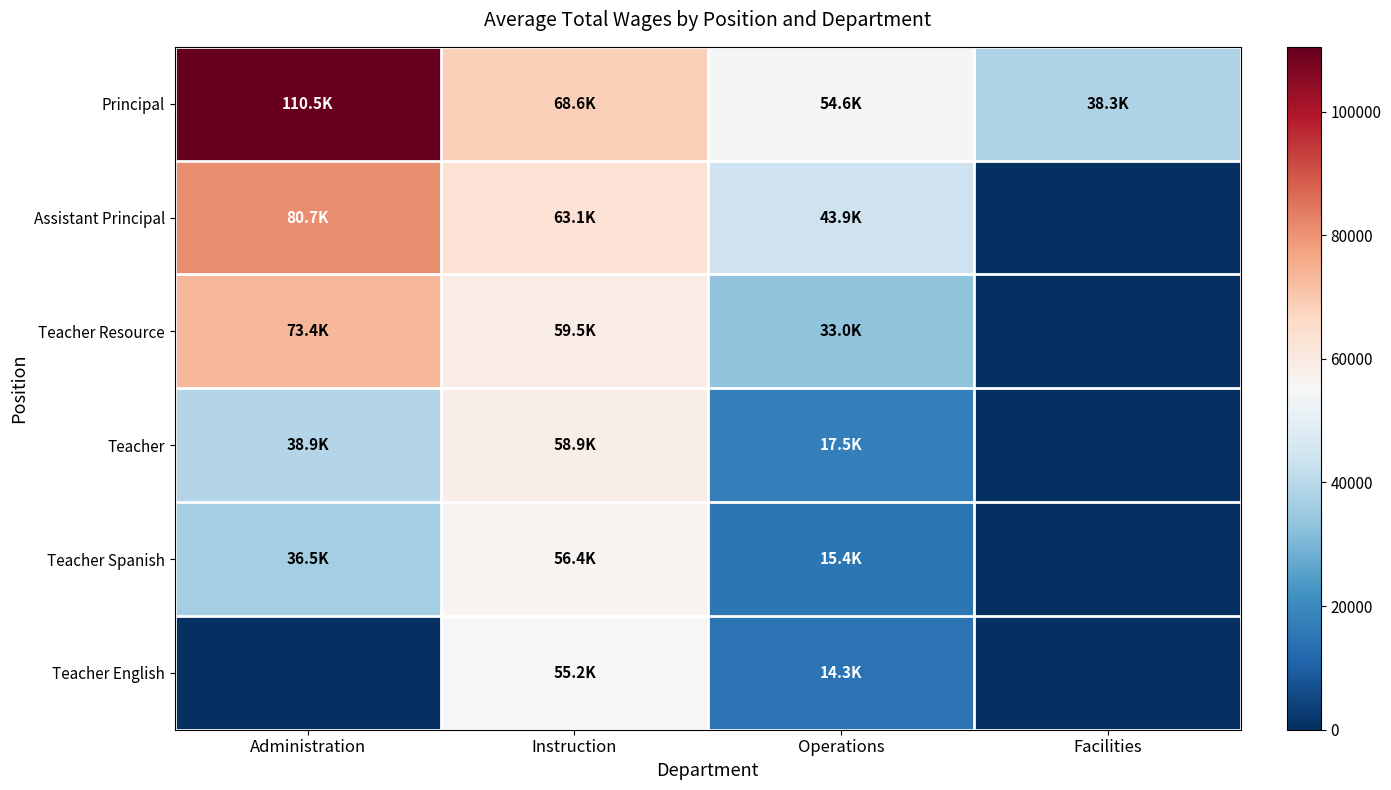

Reading left to right, extract all data points from this chart.

Principal: Administration=110480	Instruction=68603	Operations=54650	Facilities=38259
Assistant Principal: Administration=80719	Instruction=63111	Operations=43853	Facilities=0
Teacher Resource: Administration=73441	Instruction=59521	Operations=32982	Facilities=0
Teacher: Administration=38850	Instruction=58909	Operations=17523	Facilities=0
Teacher Spanish: Administration=36450	Instruction=56380	Operations=15356	Facilities=0
Teacher English: Administration=0	Instruction=55159	Operations=14302	Facilities=0